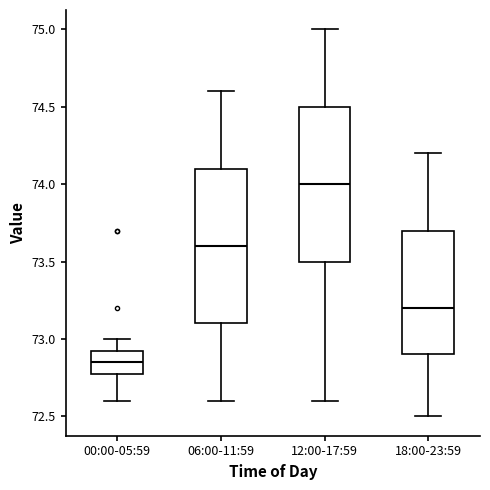

Where is the lower edge of the box for 18:00-23:59 on the y-axis? The values are not printed on the chart, so give them approximately, as read against the axis.

72.90